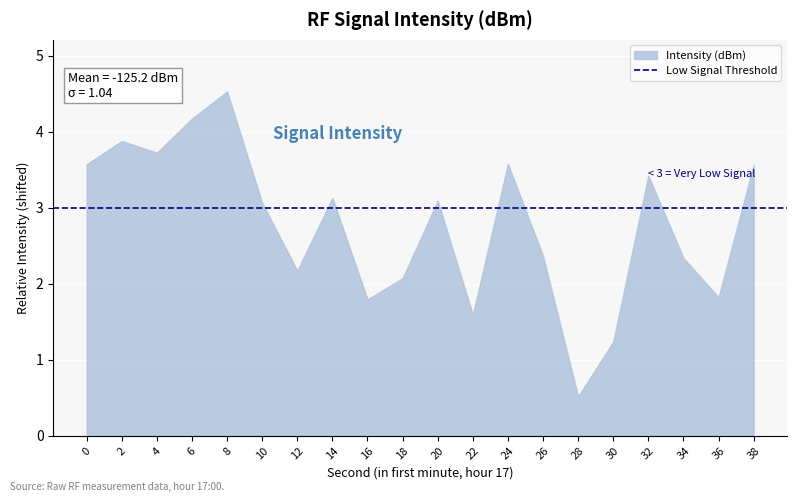

What is the average value?

2.8